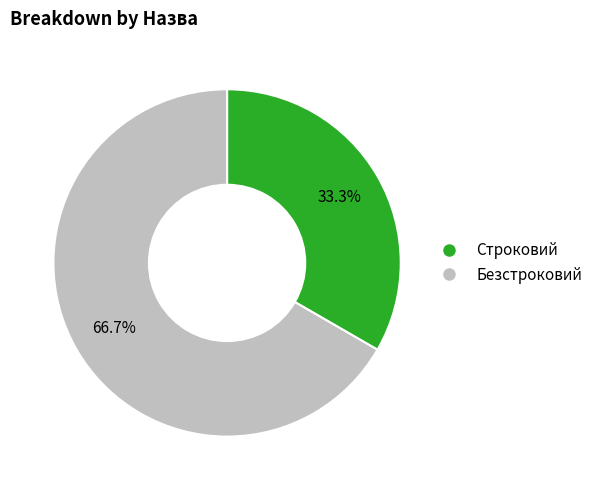

To the nearest percent, what is the combined percentage of Строковий and Безстроковий?

100%